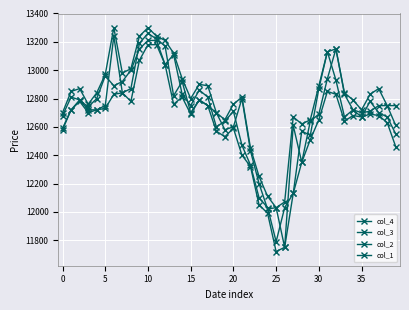

What is the greatest value displayed?

13300